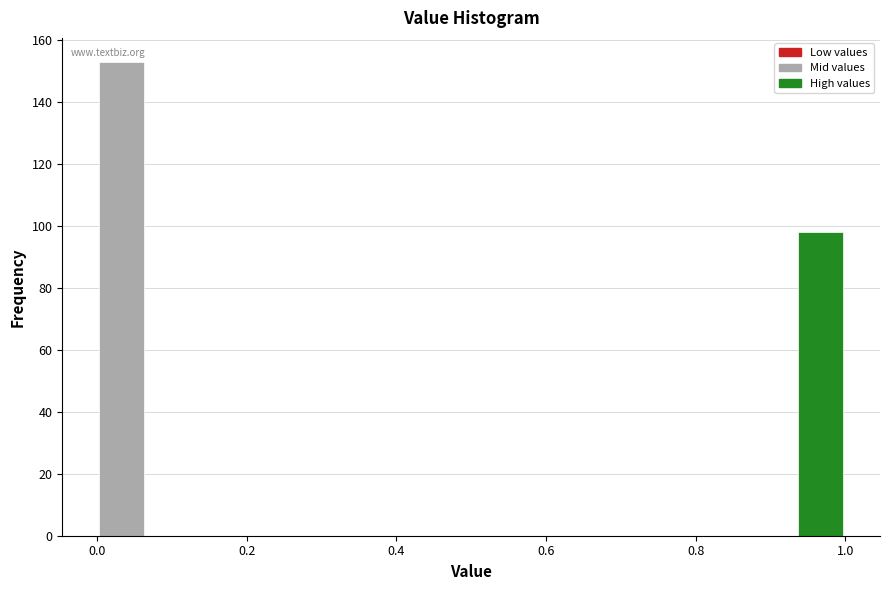

Read against the x-axis, roughly where is the centre of the tallest bar?

0.04